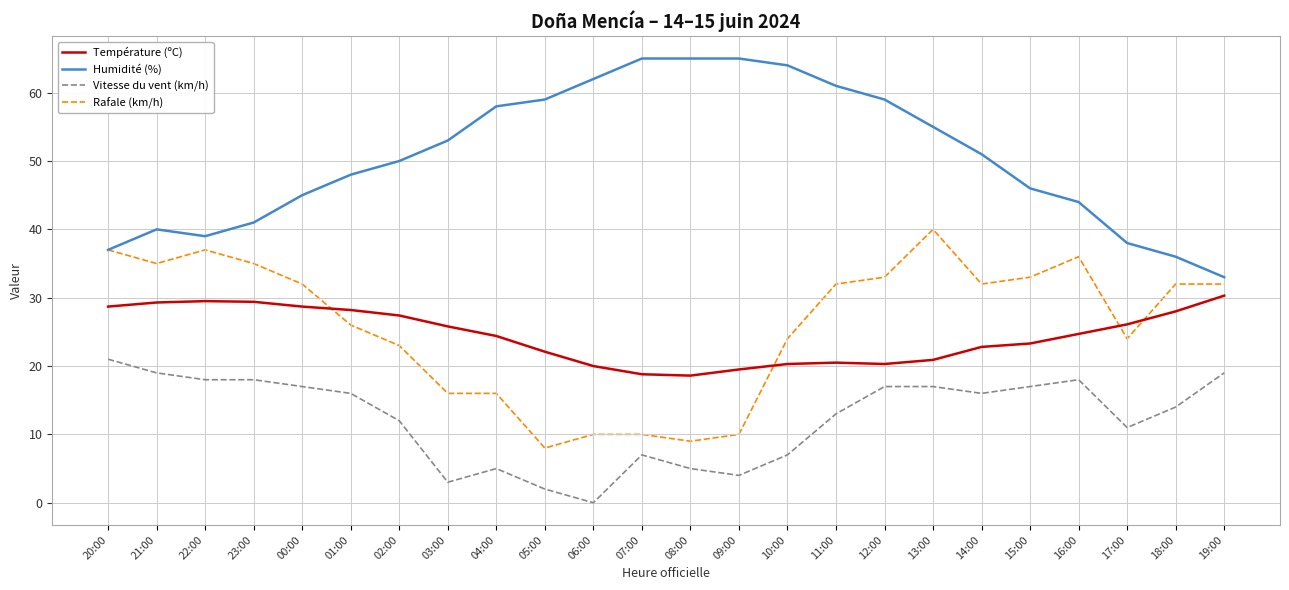

What is the spread (max minus min) of values at 09:00?

61.0